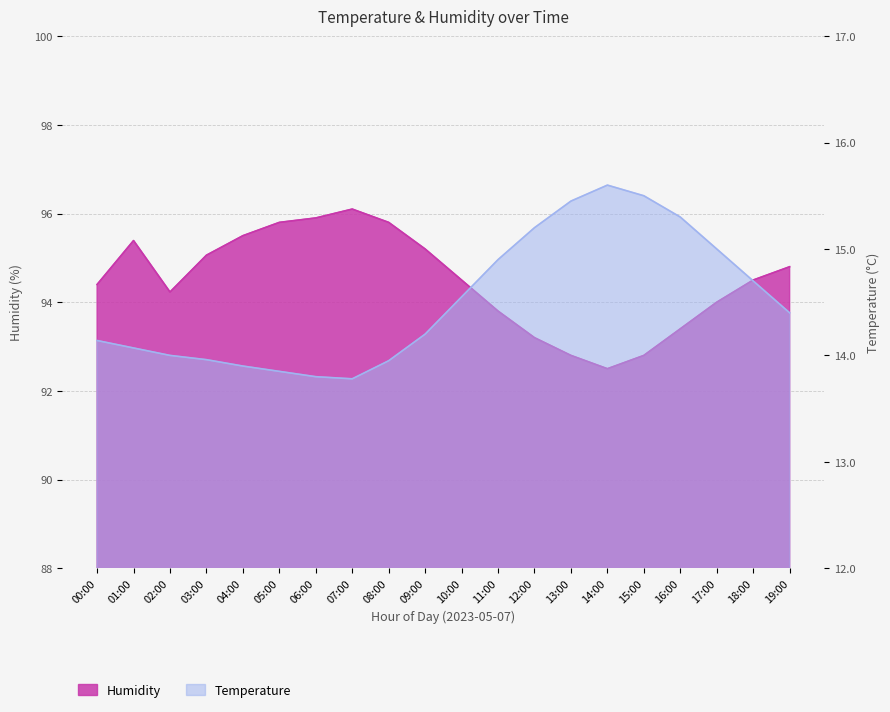

List the series in order of their peak value, highest first.

Humidity, Temperature